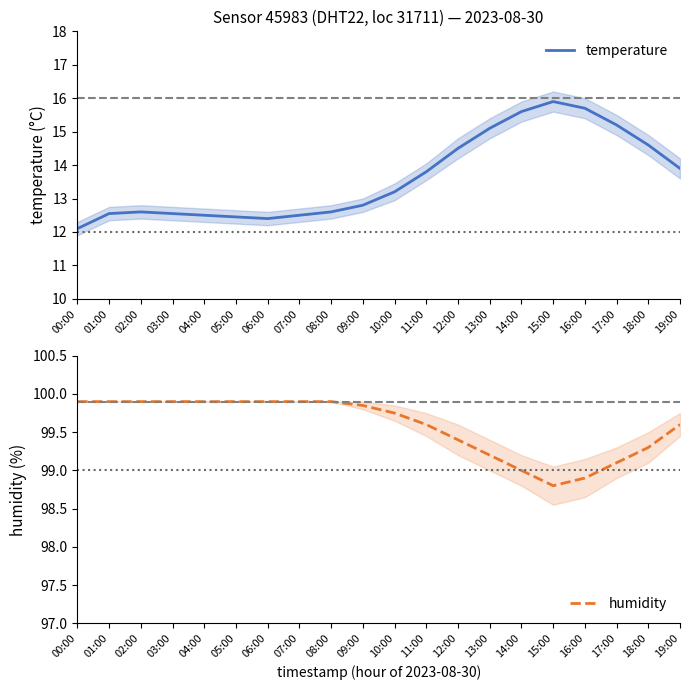

True or false: temperature has a value of 19.1 at 11:00.

False